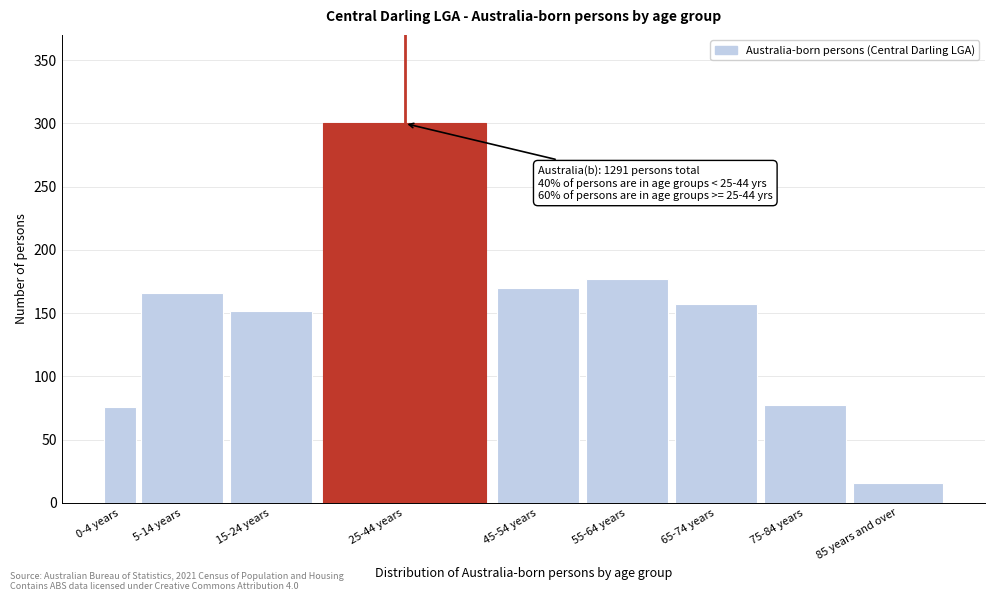

The chart shows a value of 66 at 45-54 years. True or false?

False